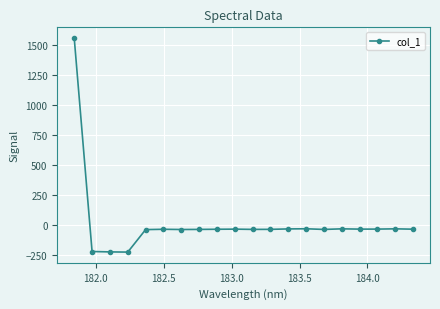

What is the value of the 4th point from the left?

-223.1